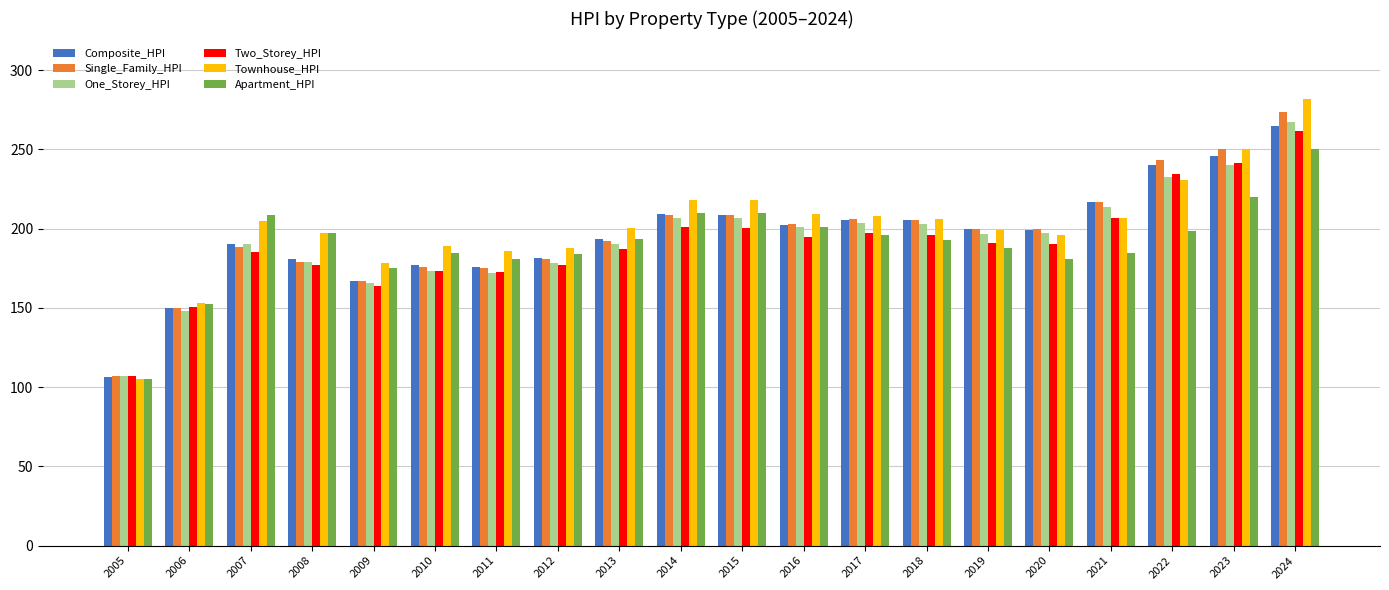

What is the approximate value of Townhouse_HPI at 2012?

187.7